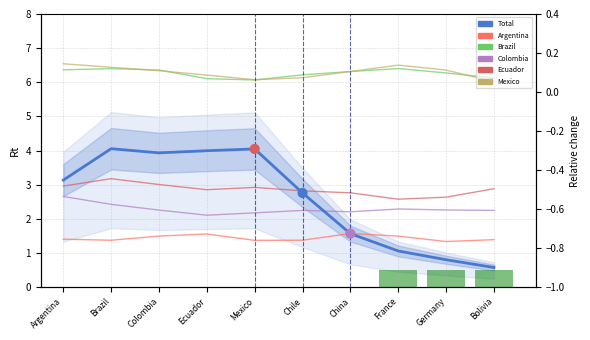

At how many categories does at least one series exceed 6?

10